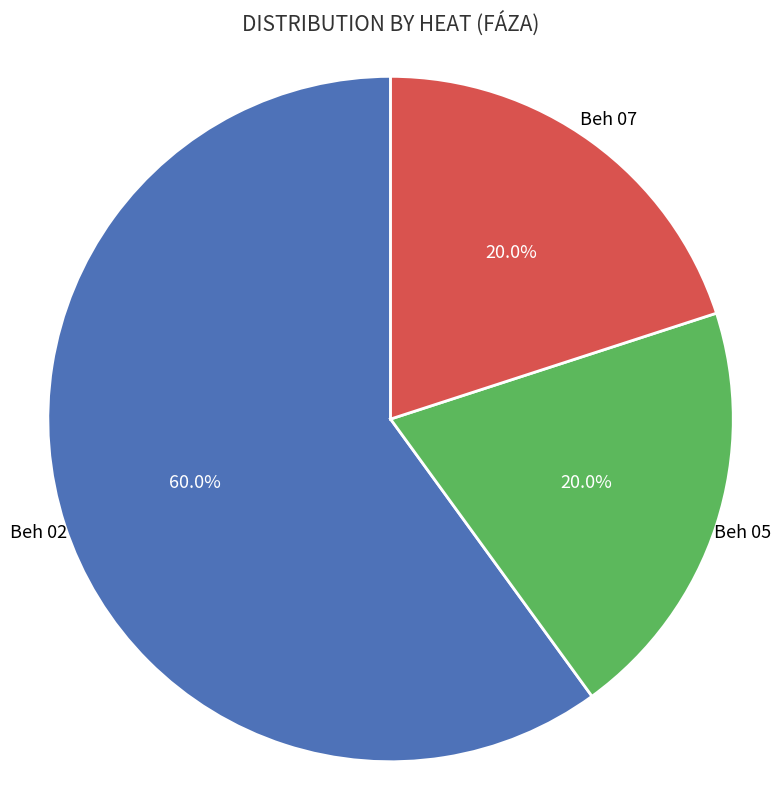

What is the total percentage of Beh 07 and Beh 02?

80.0%